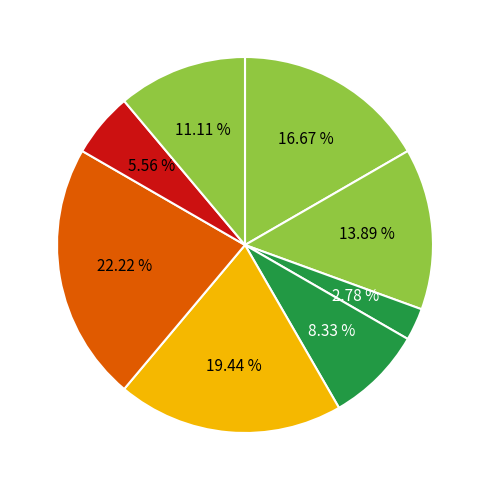

Count the number of slices in the pie.

8